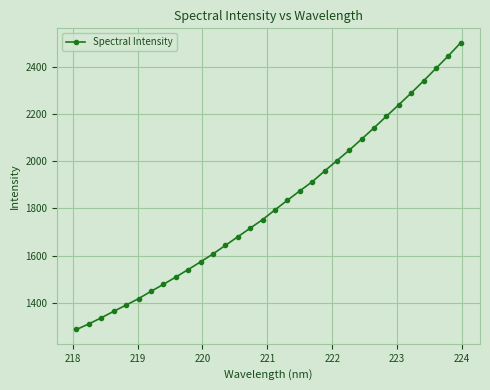

What is the average value?

1816.3